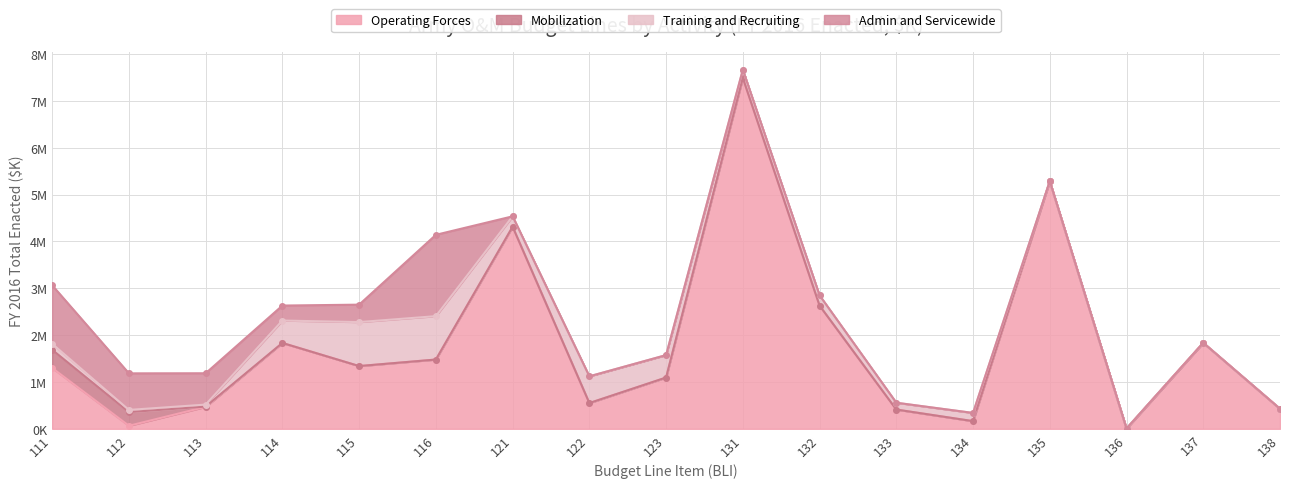

The Mobilization series shows 160687 at 131. True or false?

False